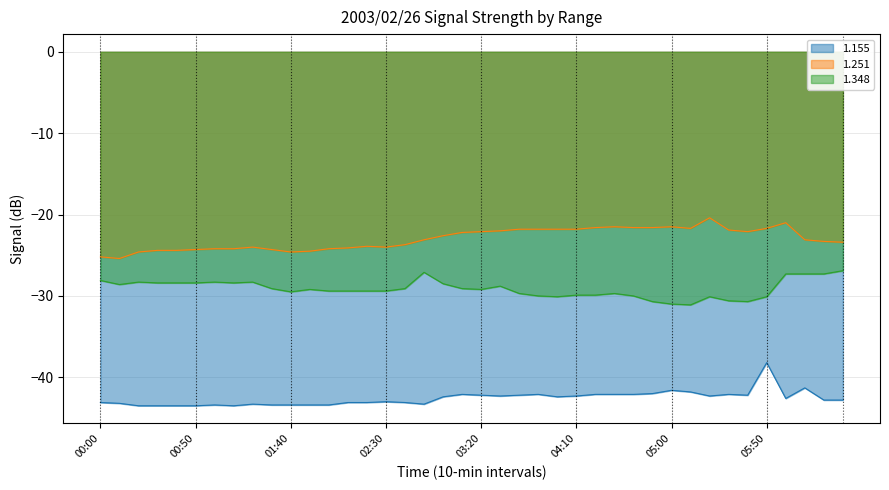

What is the average value of the 1.155 series?

-42.6